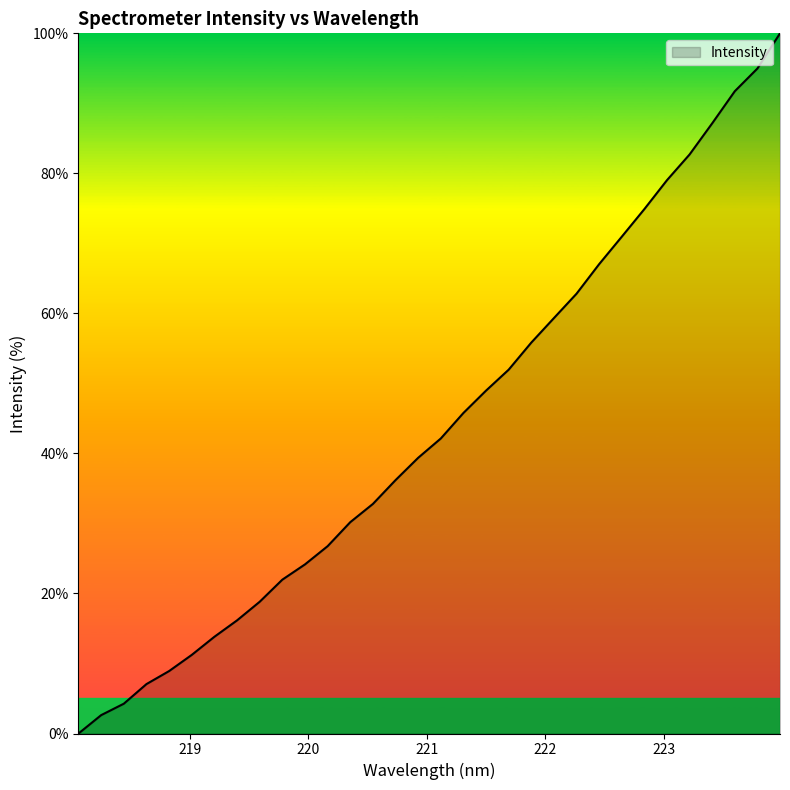

What is the maximum value shown in the chart?

100.0